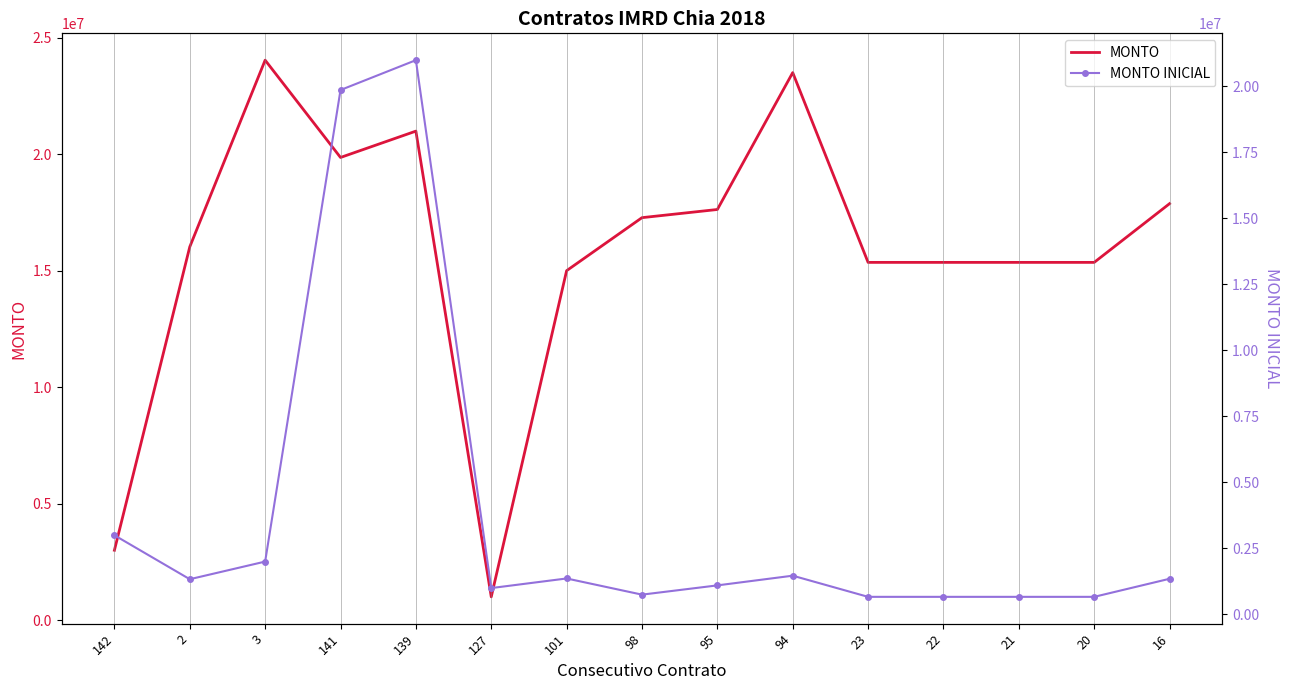

How many data points in MONTO INICIAL are above 1335360?

7